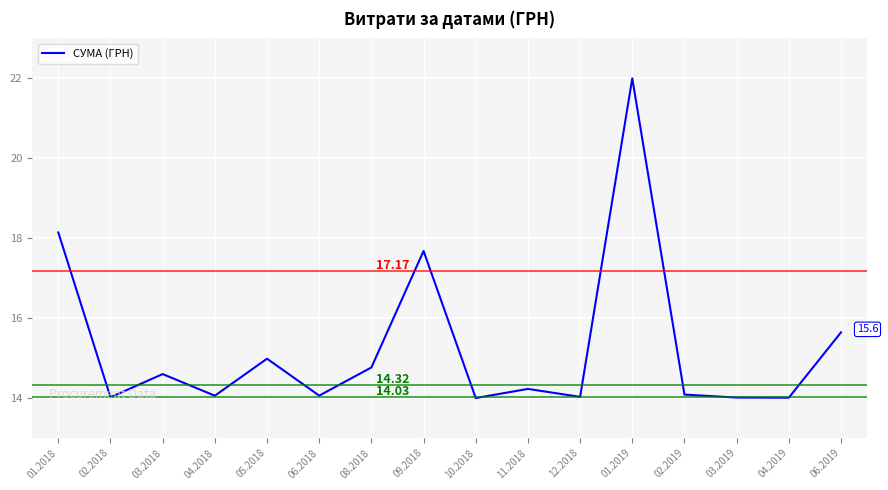

What is the difference between the values at 03.2019 and 01.2019?

8.0